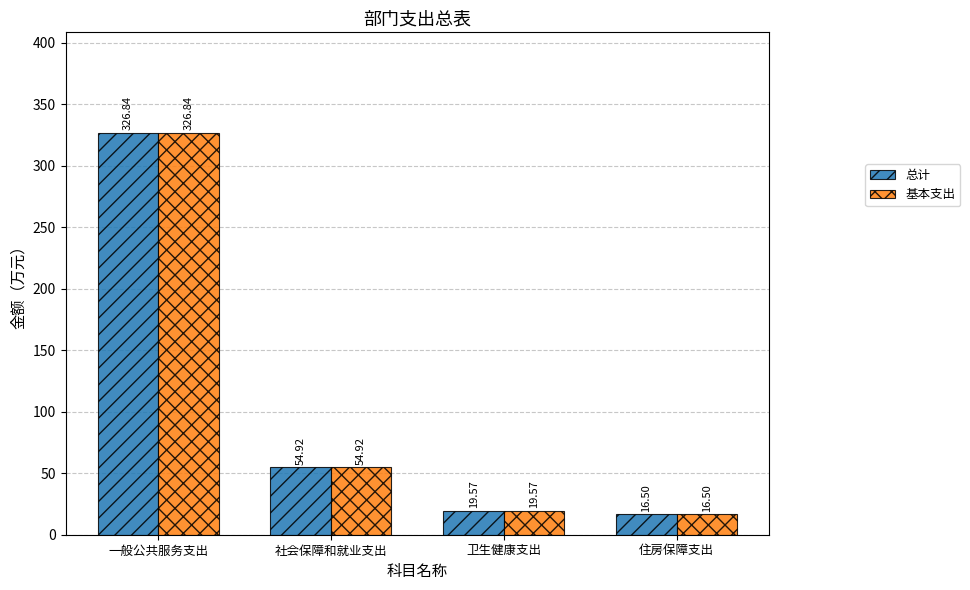

Is it true that 总计 equals 54.9 at 社会保障和就业支出?

True